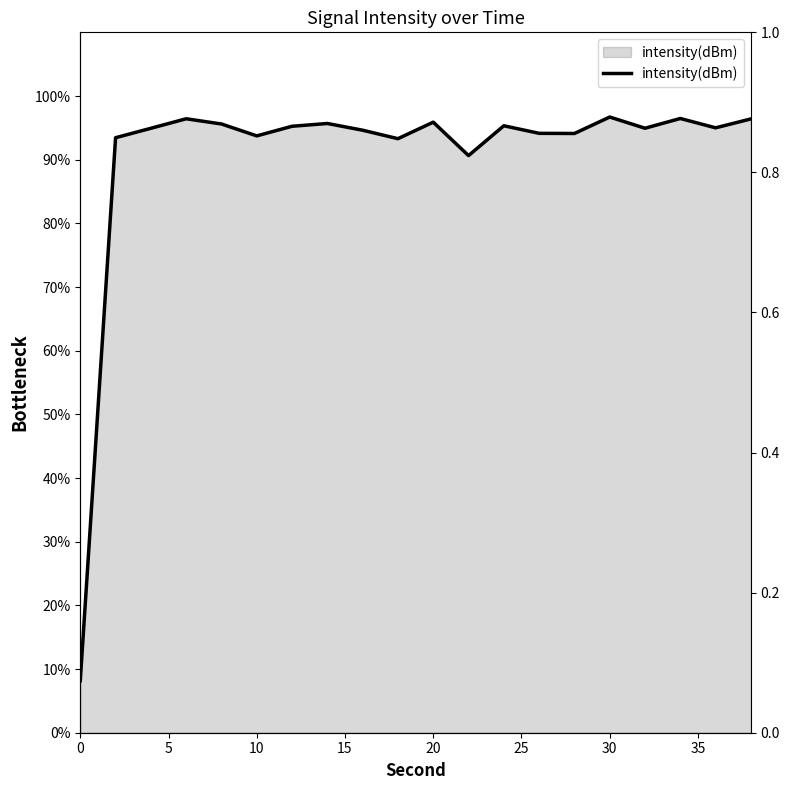

How many interior local valleys (lower than both neighbors) does the data have?

6